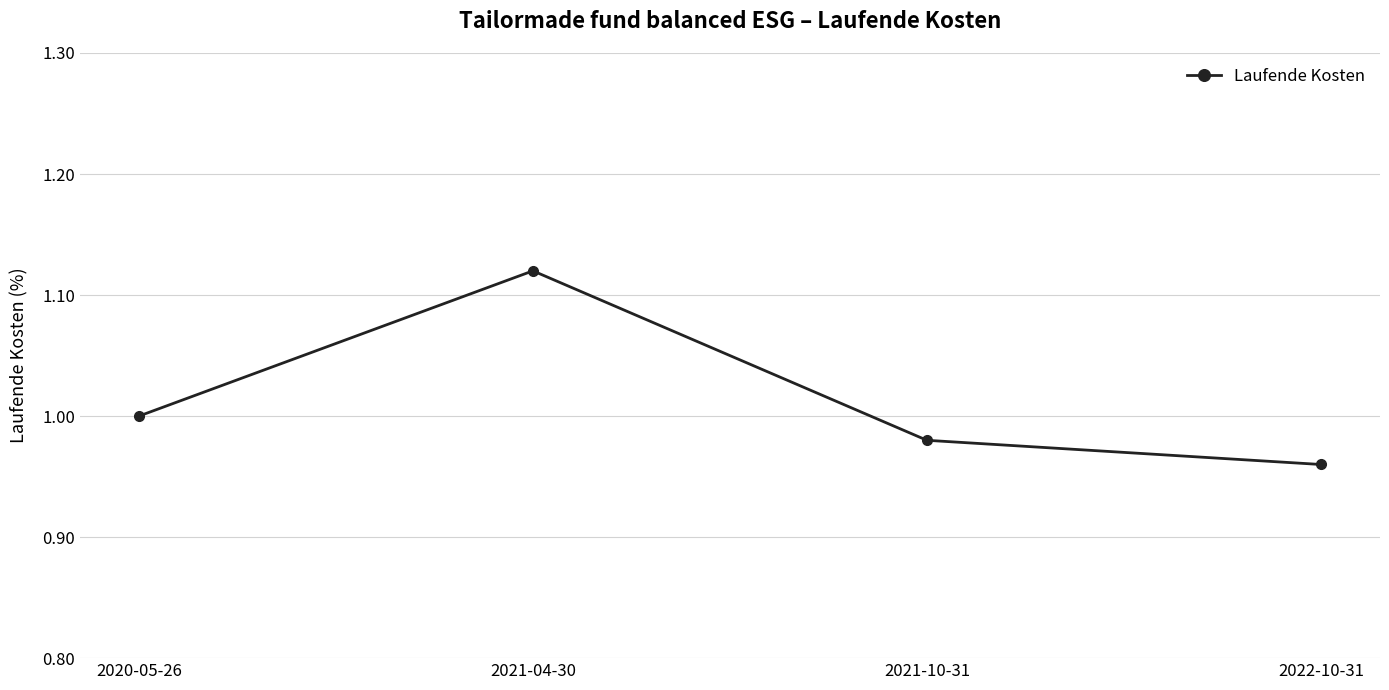

Rank the categories by value from lowest to highest.

2022-10-31, 2021-10-31, 2020-05-26, 2021-04-30